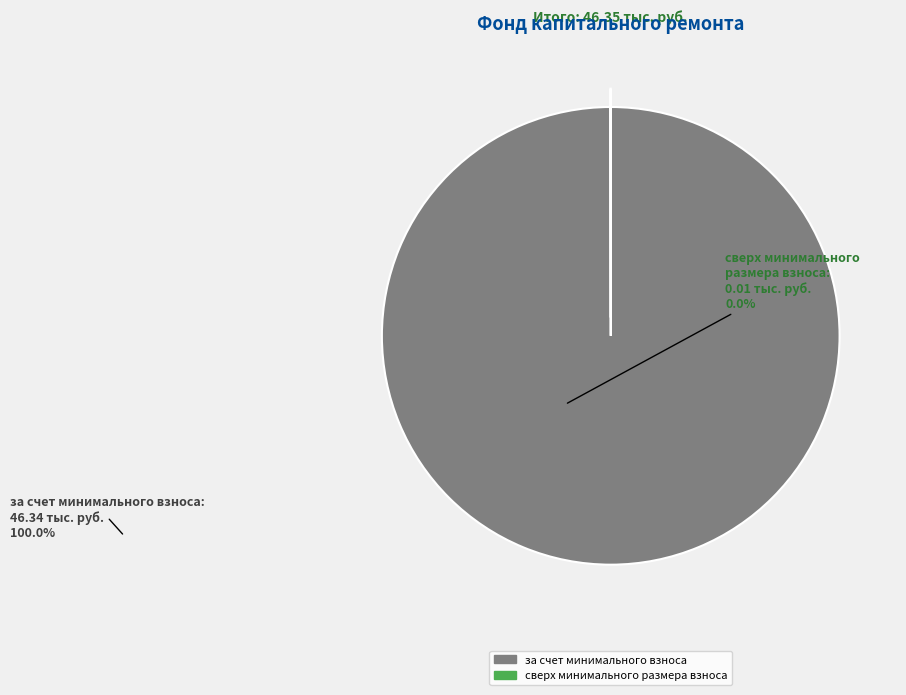

True or false: за счет минимального взноса accounts for 100% of the total.

True